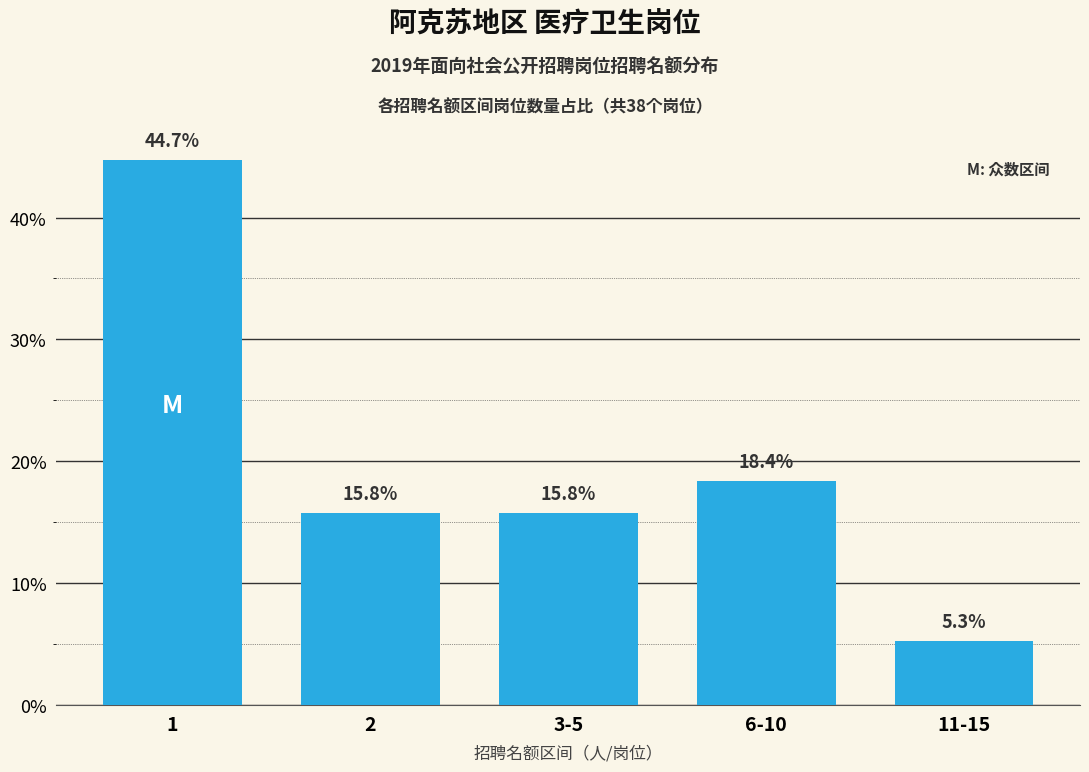

Reading left to right, what are all the values shown in this chart?

44.7	15.8	15.8	18.4	5.3